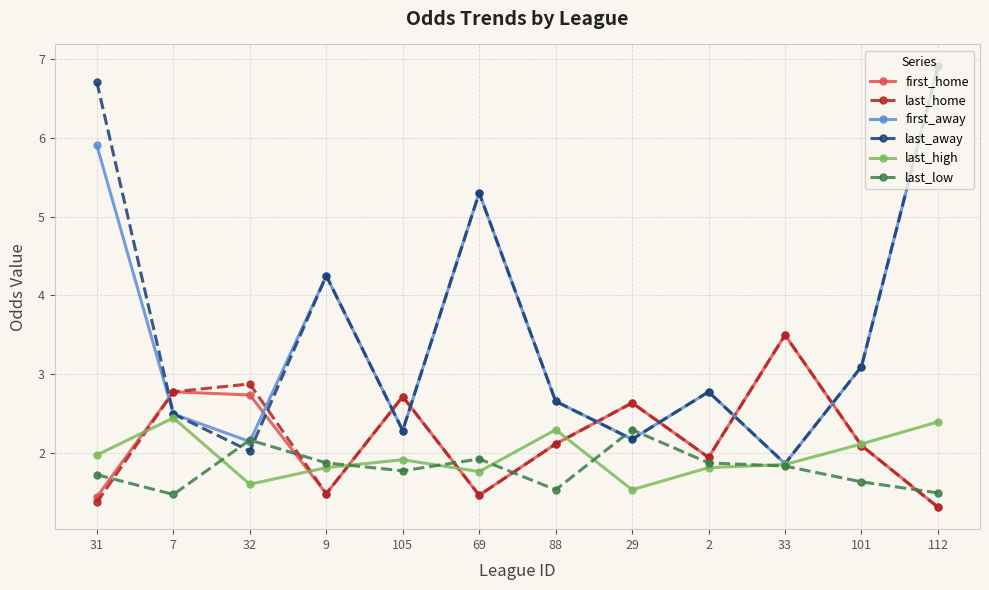

What is the maximum value shown in the chart?

6.9